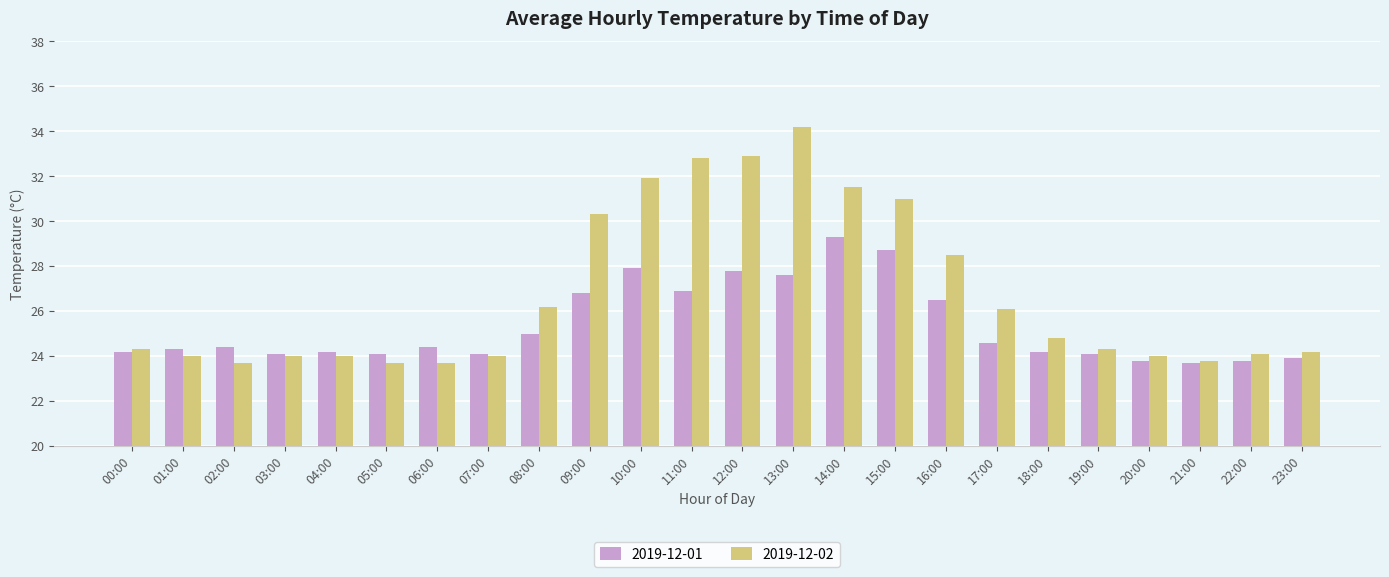

What is the sum of the 2019-12-01 values at 13:00 and 06:00?

52.0